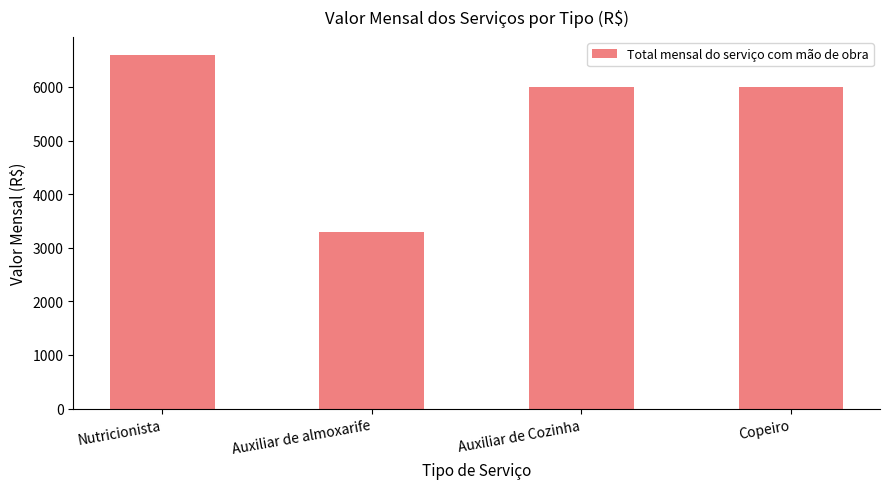

The value at Auxiliar de Cozinha is 6006.1. True or false?

True